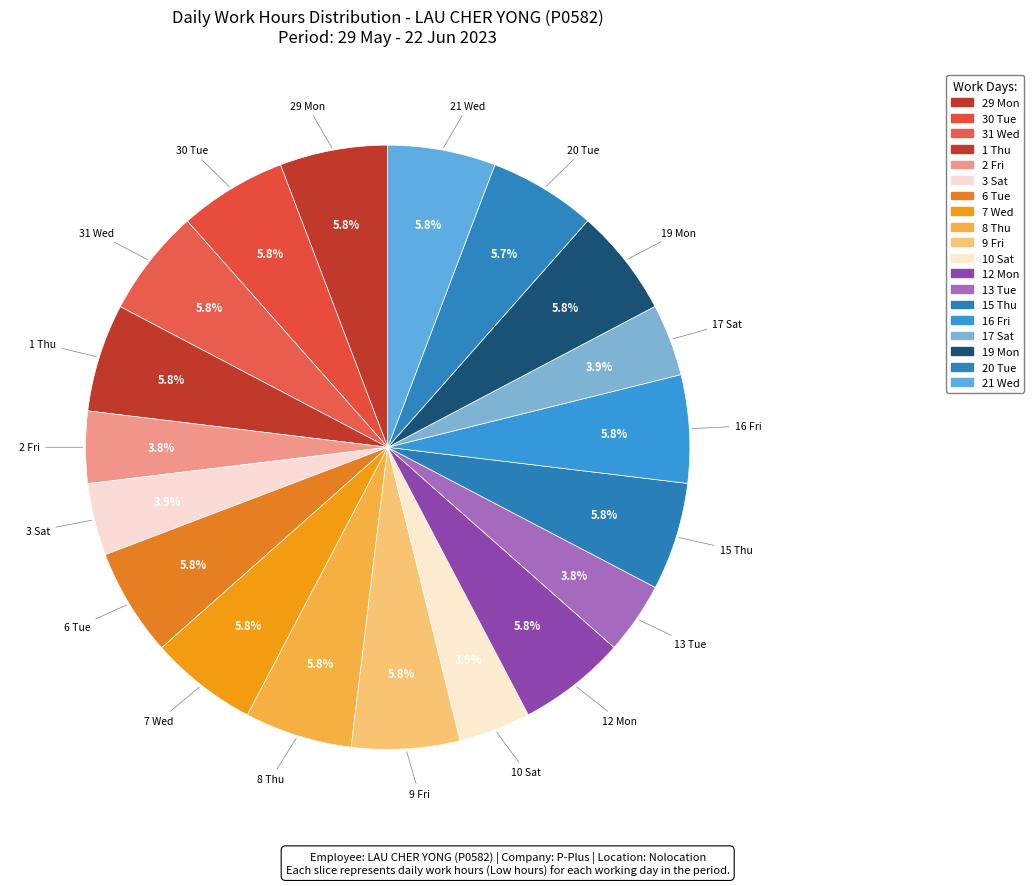

Is there a majority slice in this chart?

No